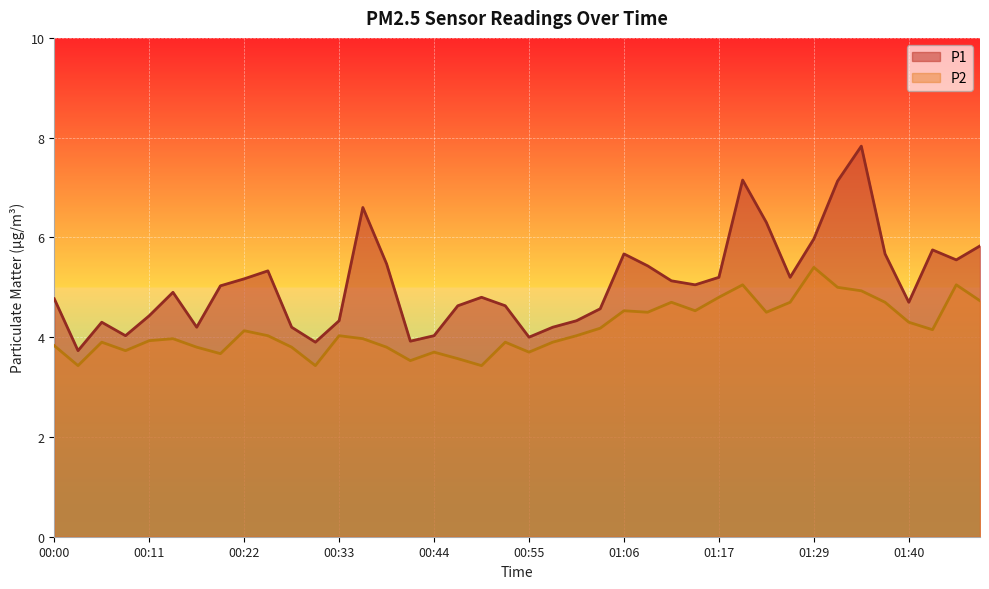

How many values in the P2 series exceed 4?

21